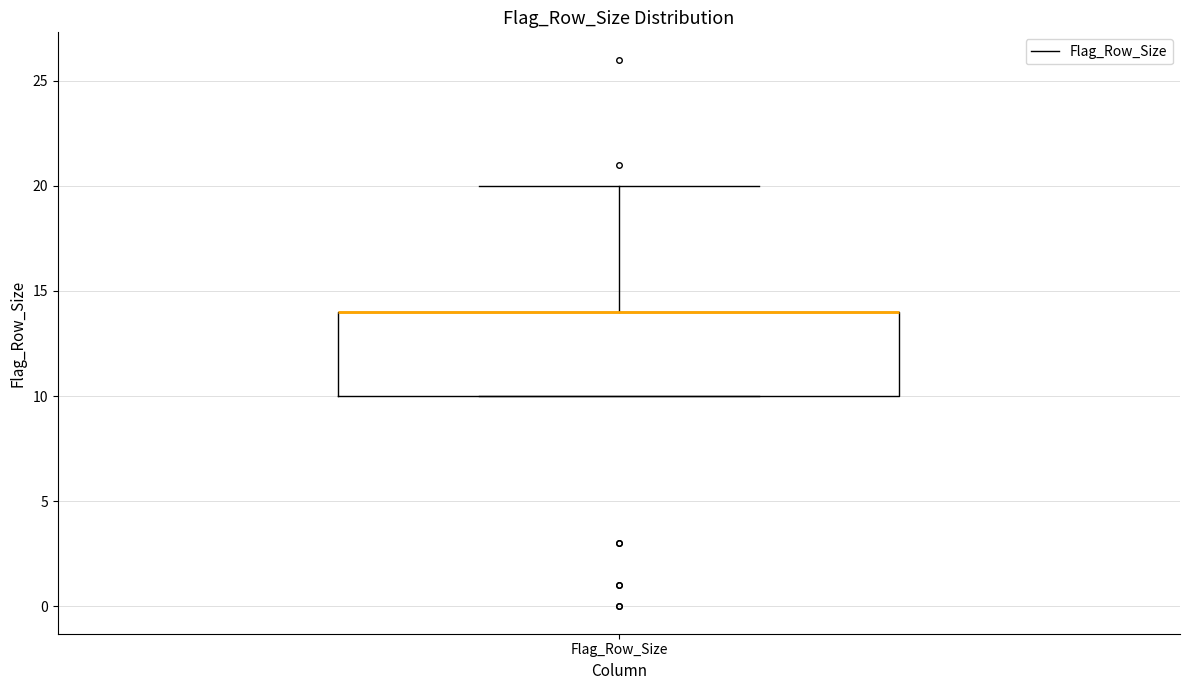

Read this box plot against the y-axis: the position of the median line, the range covered by the box, and the ends of both whiskers. The values are not printed on the chart, so give them approximately, as read against the axis.

median 14 (drawn on the box's upper edge), box 10 to 14, whiskers 10 to 20